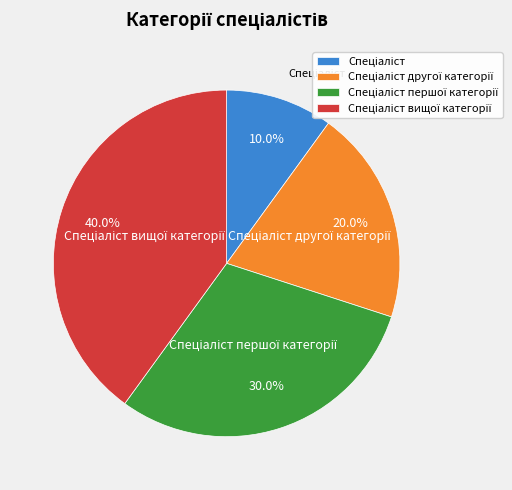

Is there any slice that represents more than half of the pie?

No